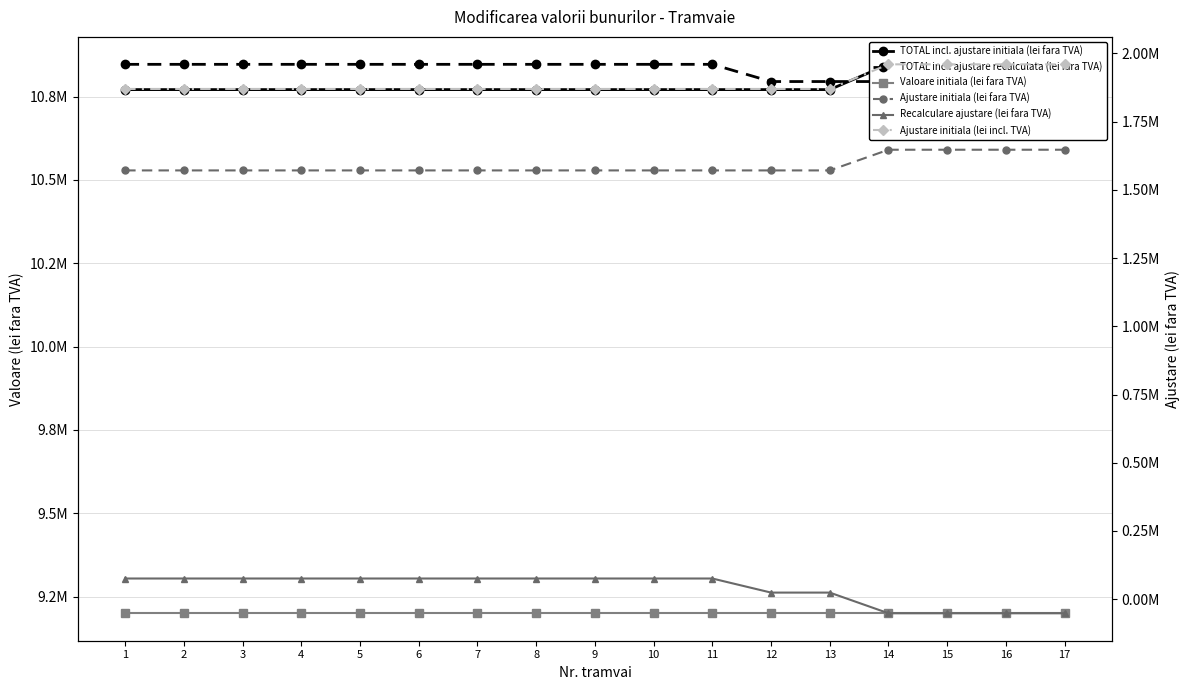

What is the sum of the Ajustare initiala (lei incl. TVA) values at 12 and 15?

3829610.1